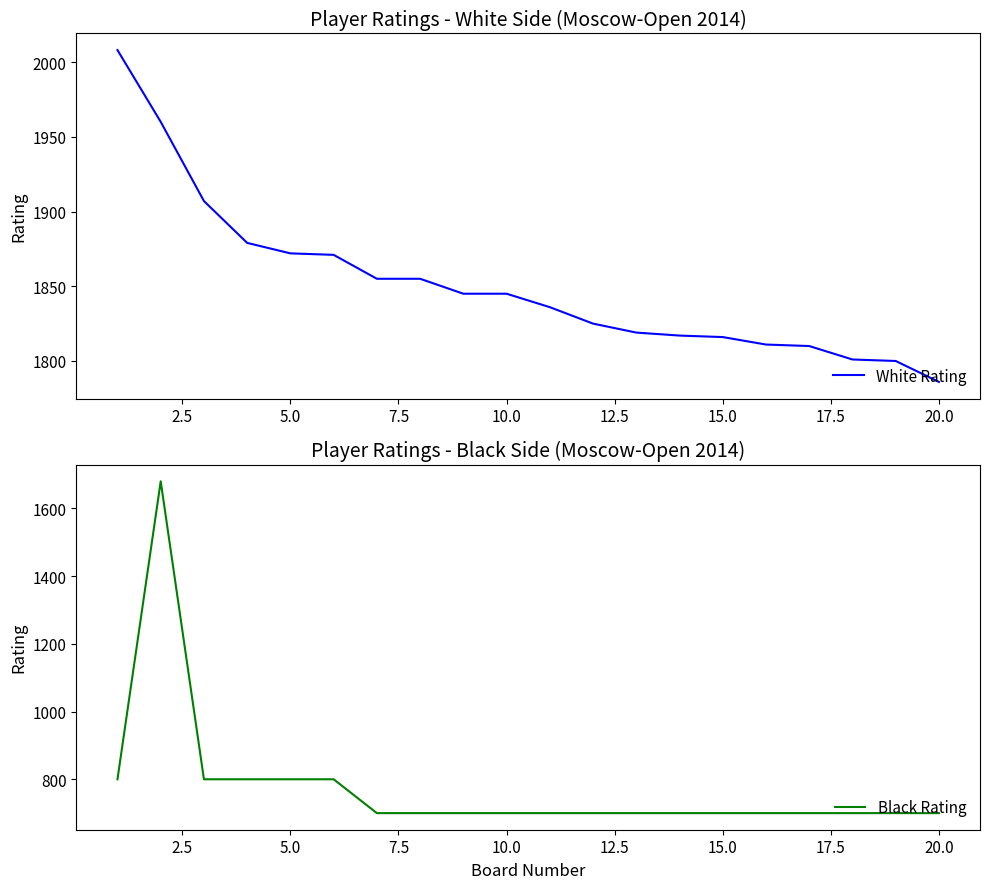

Does the chart have visible grid lines?

No